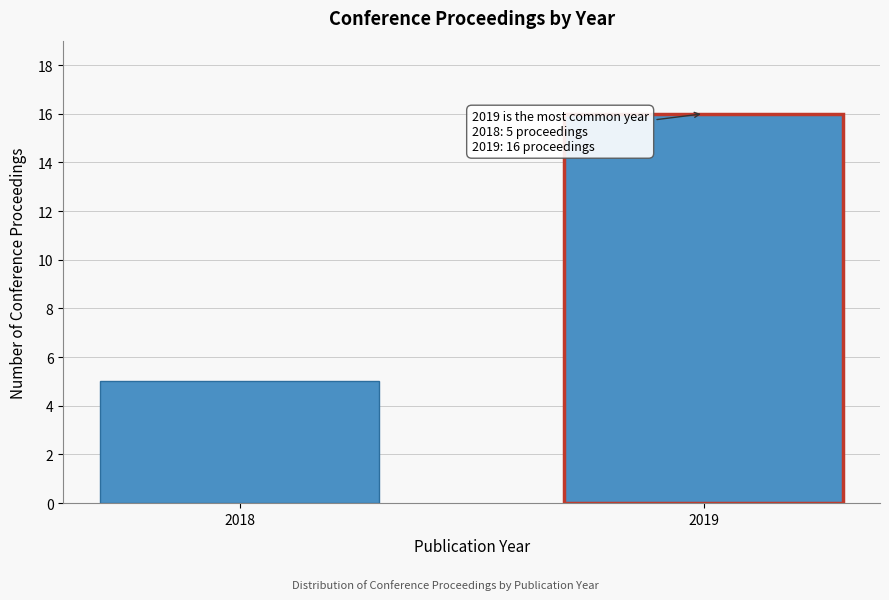

Reading left to right, list all the values displayed in this chart.

2018=5	2019=16